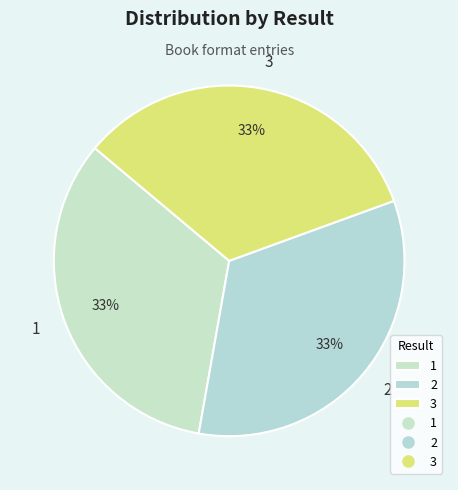

The 2 slice represents 24% of the pie. True or false?

False